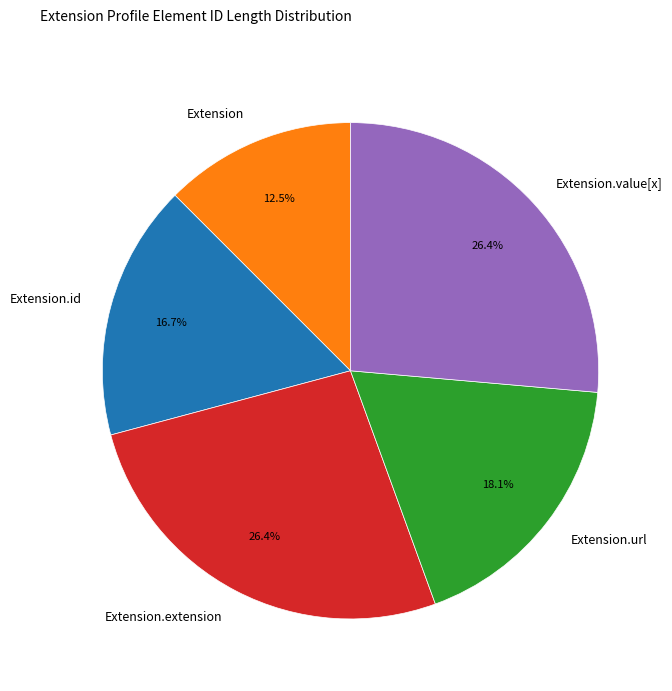

Between Extension.url and Extension.value[x], which is larger?

Extension.value[x]